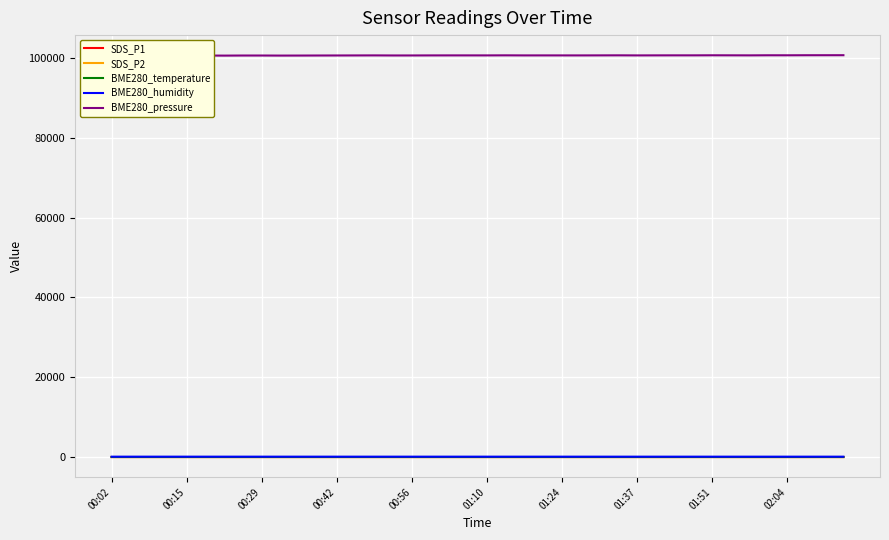

The value of SDS_P2 at 17 is 2.1. True or false?

False